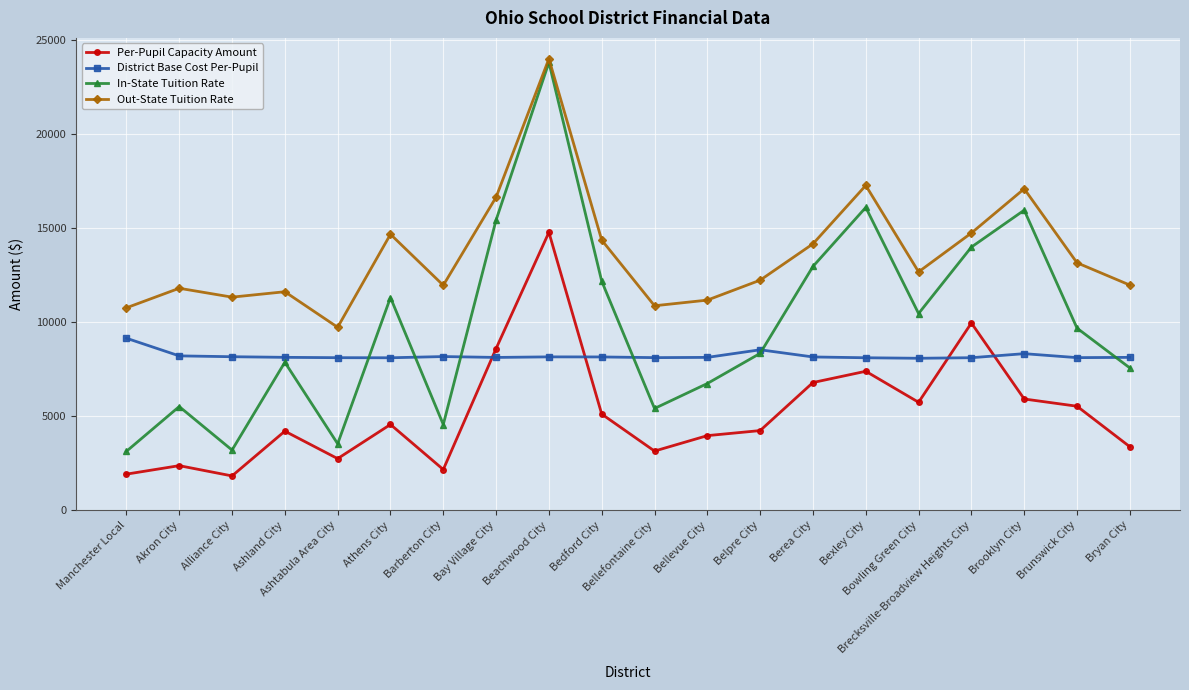

How many data points in Per-Pupil Capacity Amount are less than 4558?

10